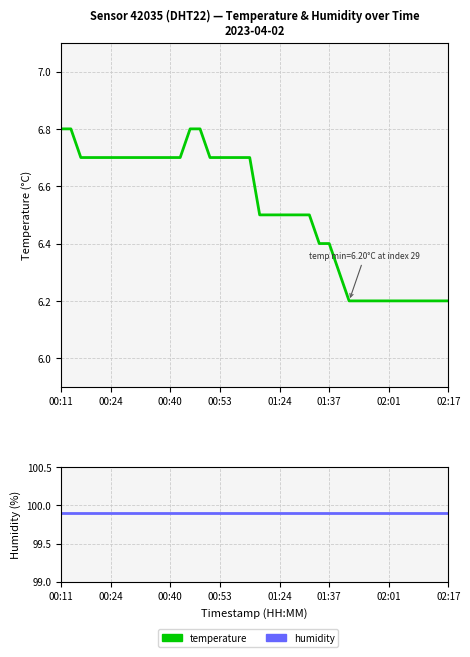

True or false: humidity and temperature intersect in this chart.

False